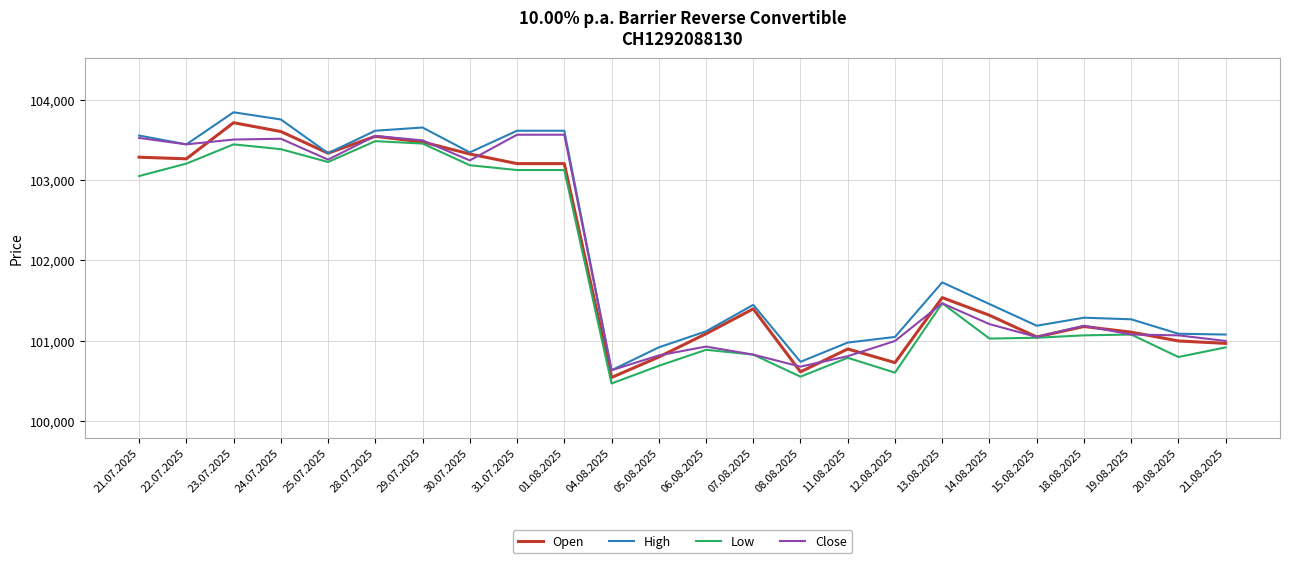

What is the smallest value displayed?

100465